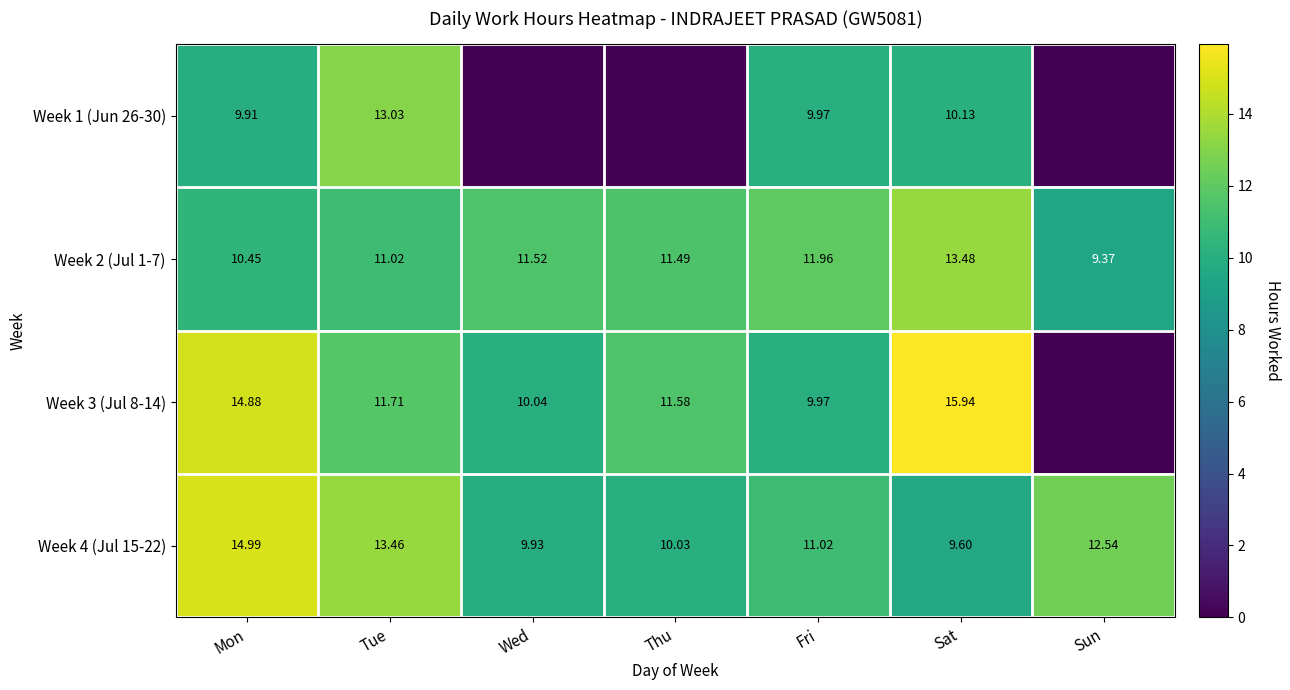

Is the value of Week 1 (Jun 26-30) at Fri greater than the value of Week 2 (Jul 1-7) at Sat?

No